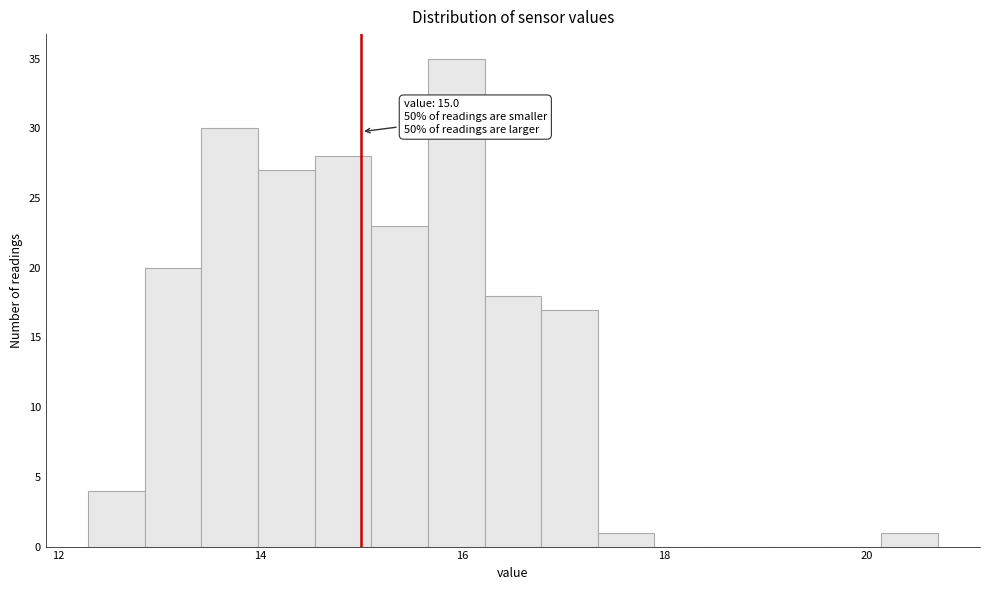

Read against the x-axis, roughly where is the centre of the tallest bar?

16.0